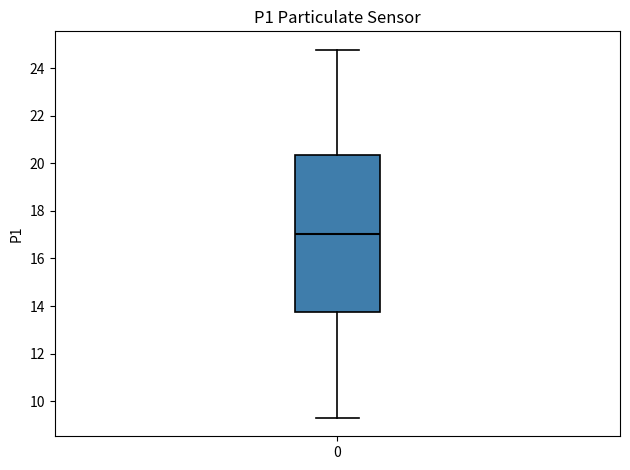

Where does the lower whisker of the box at x = 0 end on the y-axis? The values are not printed on the chart, so give them approximately, as read against the axis.

9.4